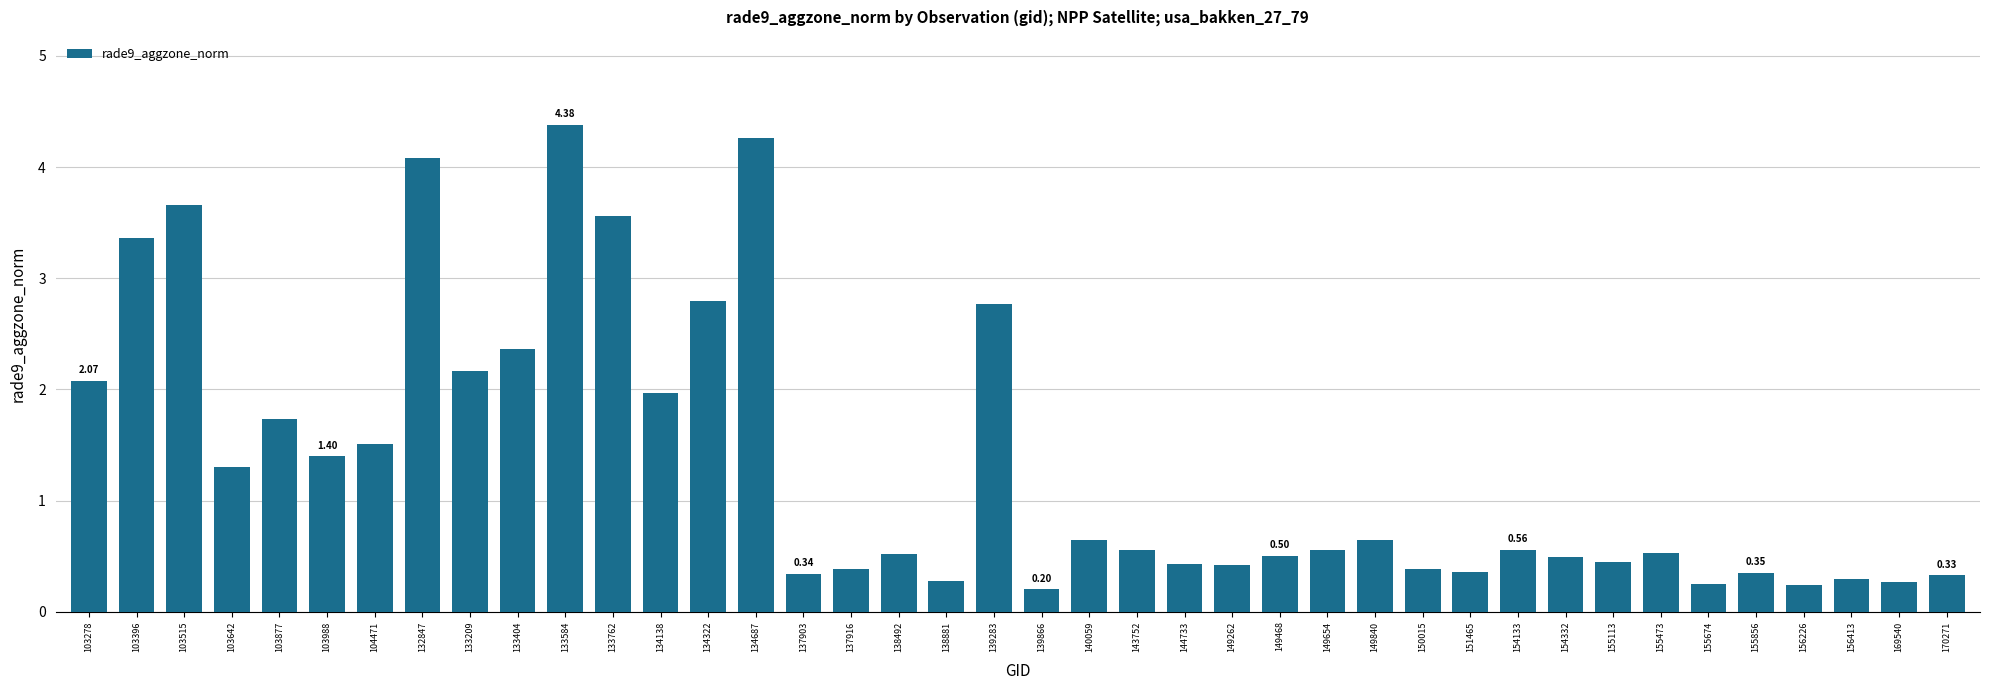

The value at 103988 is 2.0. True or false?

False